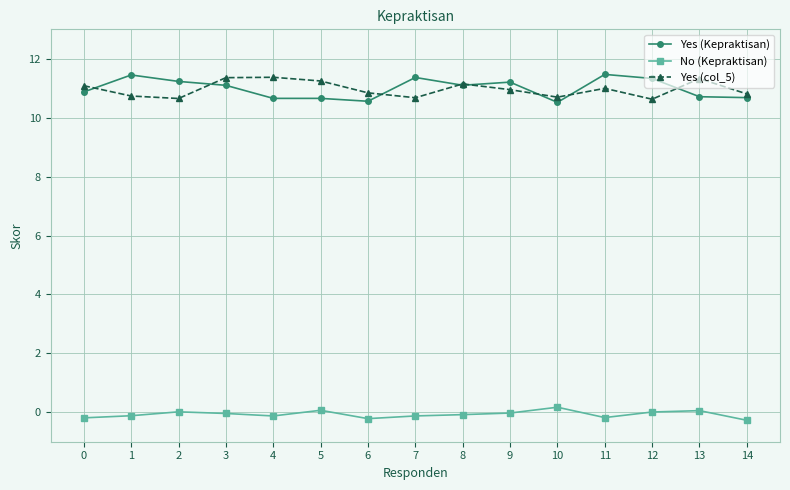

At how many categories does at least one series exceed 4?

15